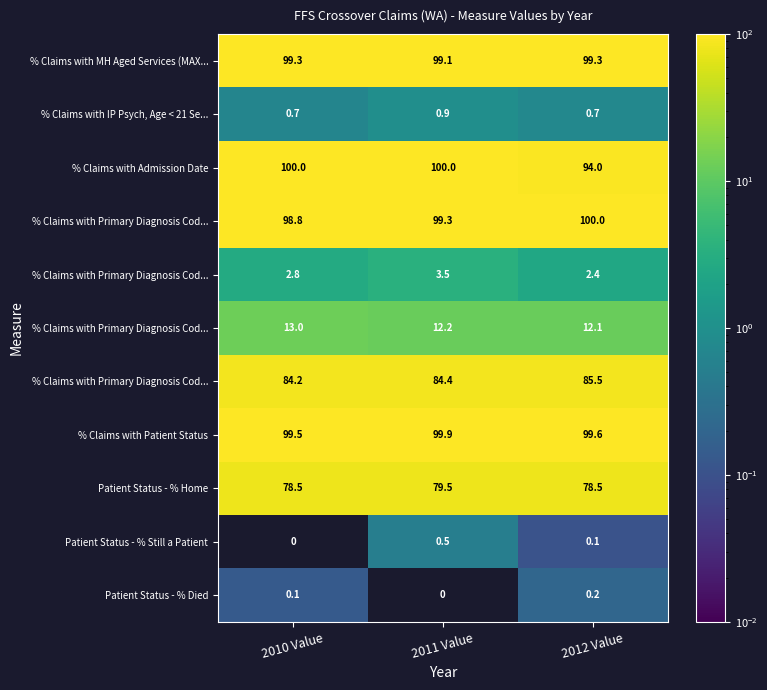

At how many categories does at least one series exceed 58?

3